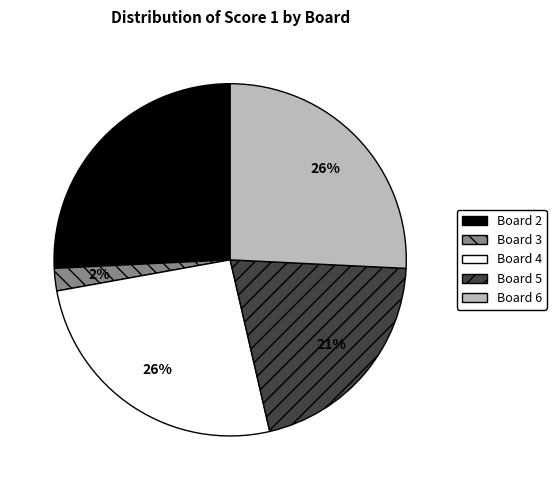

To the nearest percent, what is the average slice percentage?

20%